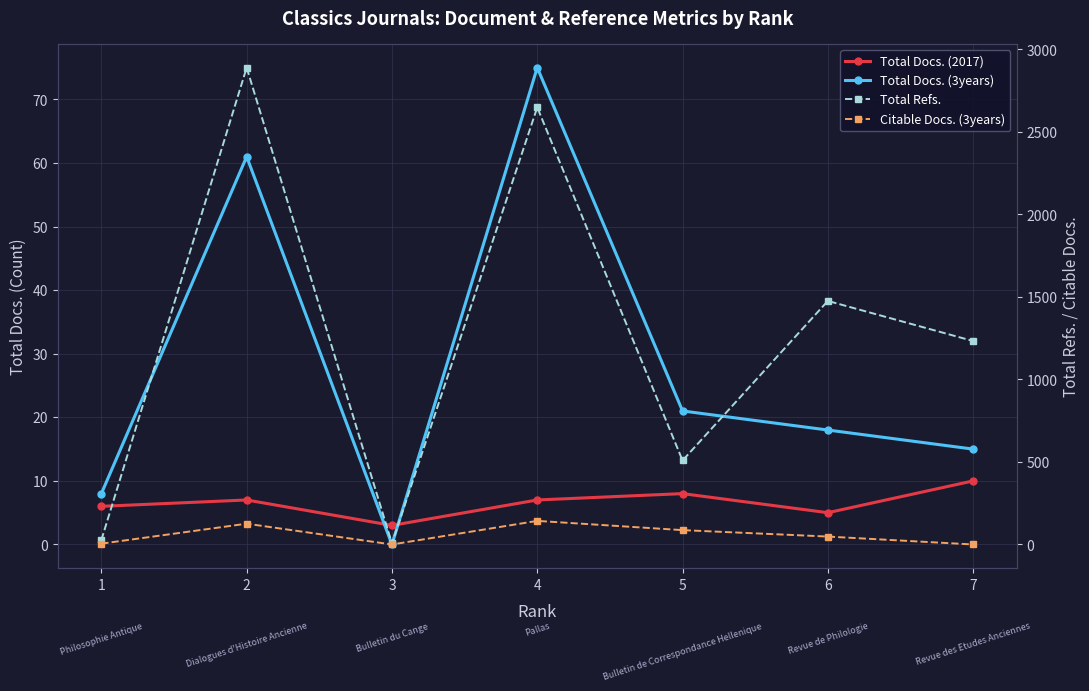

True or false: Citable Docs. (3years) and Total Refs. cross at least once.

False